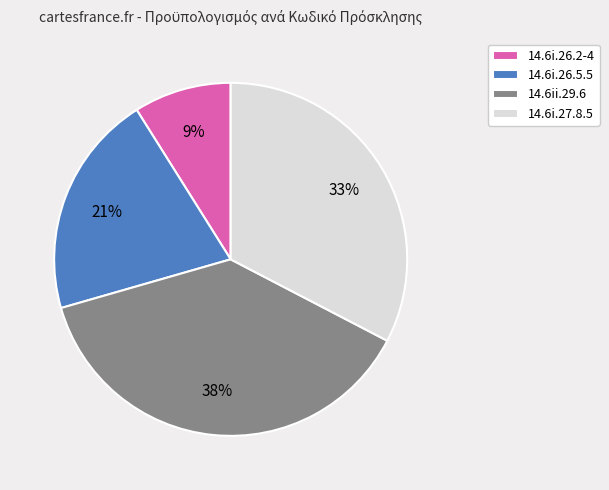

To the nearest percent, what is the average slice percentage?

25%